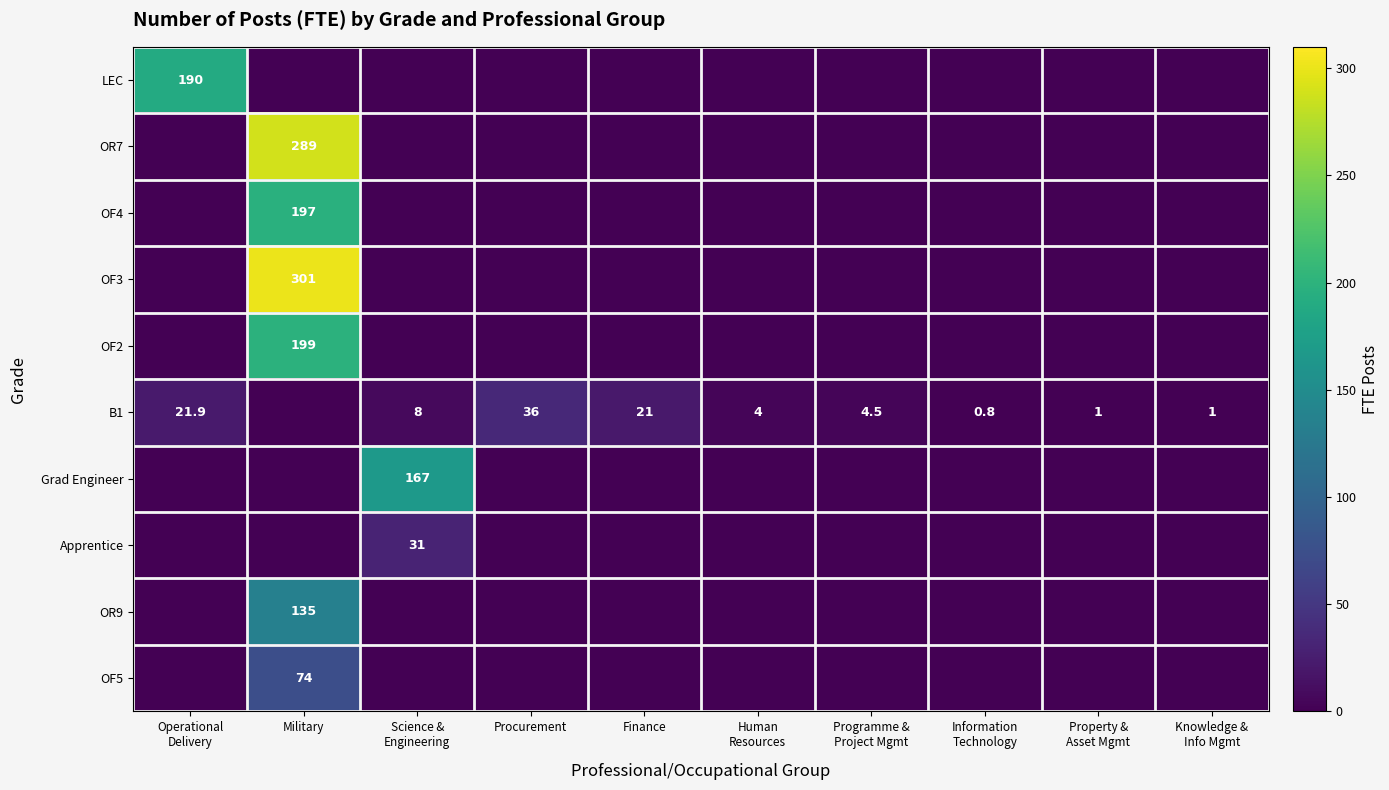

The value of OR9 at Military is 135.0. True or false?

True